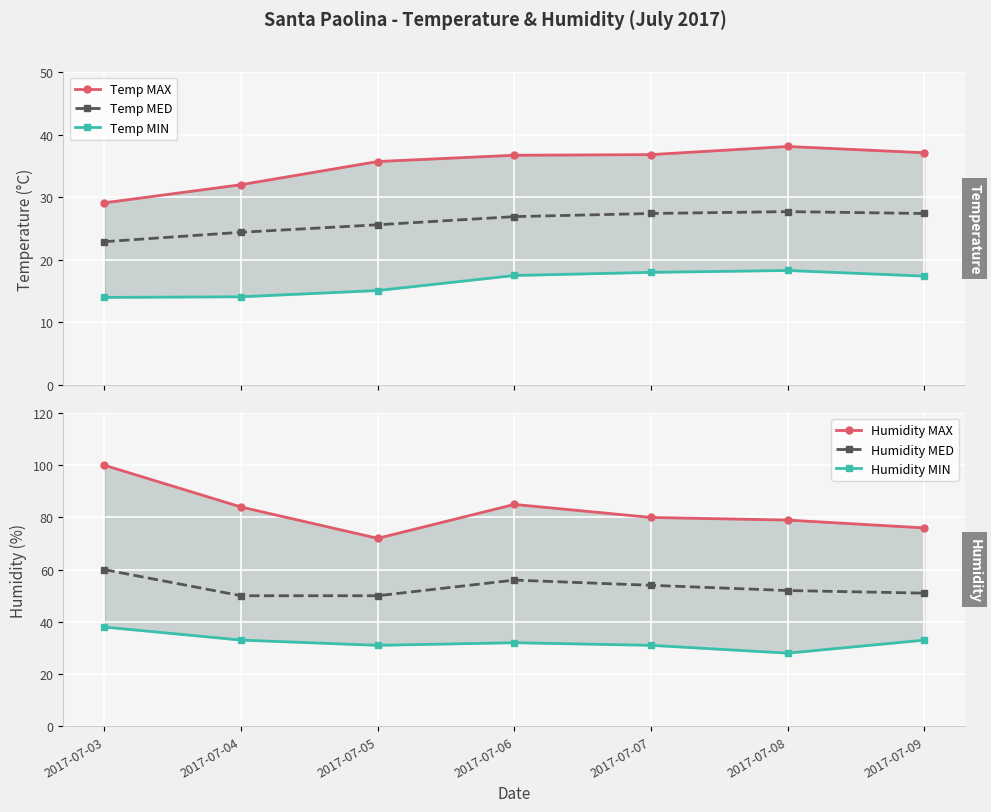

List the series in order of their peak value, lowest first.

Temp MIN, Temp MED, Humidity MIN, Temp MAX, Humidity MED, Humidity MAX